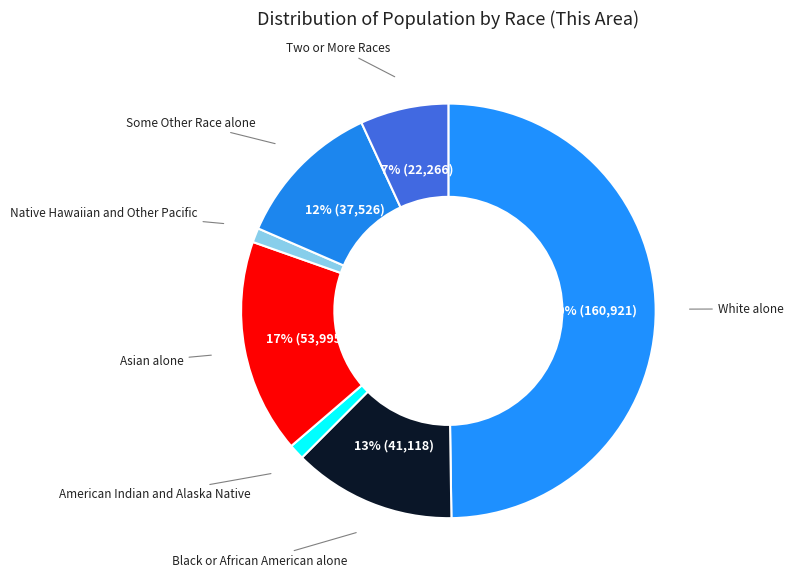

To the nearest percent, what is the difference between the largest and smallest slice percentages?

49%